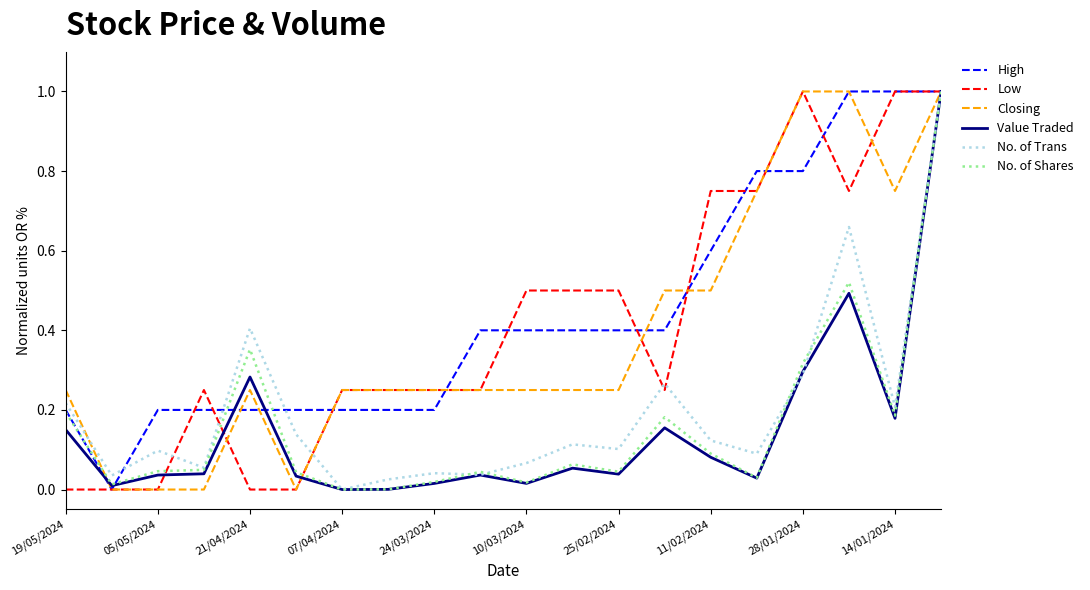

What is the difference between the maximum and minimum values in the No. of Shares series?

1.0